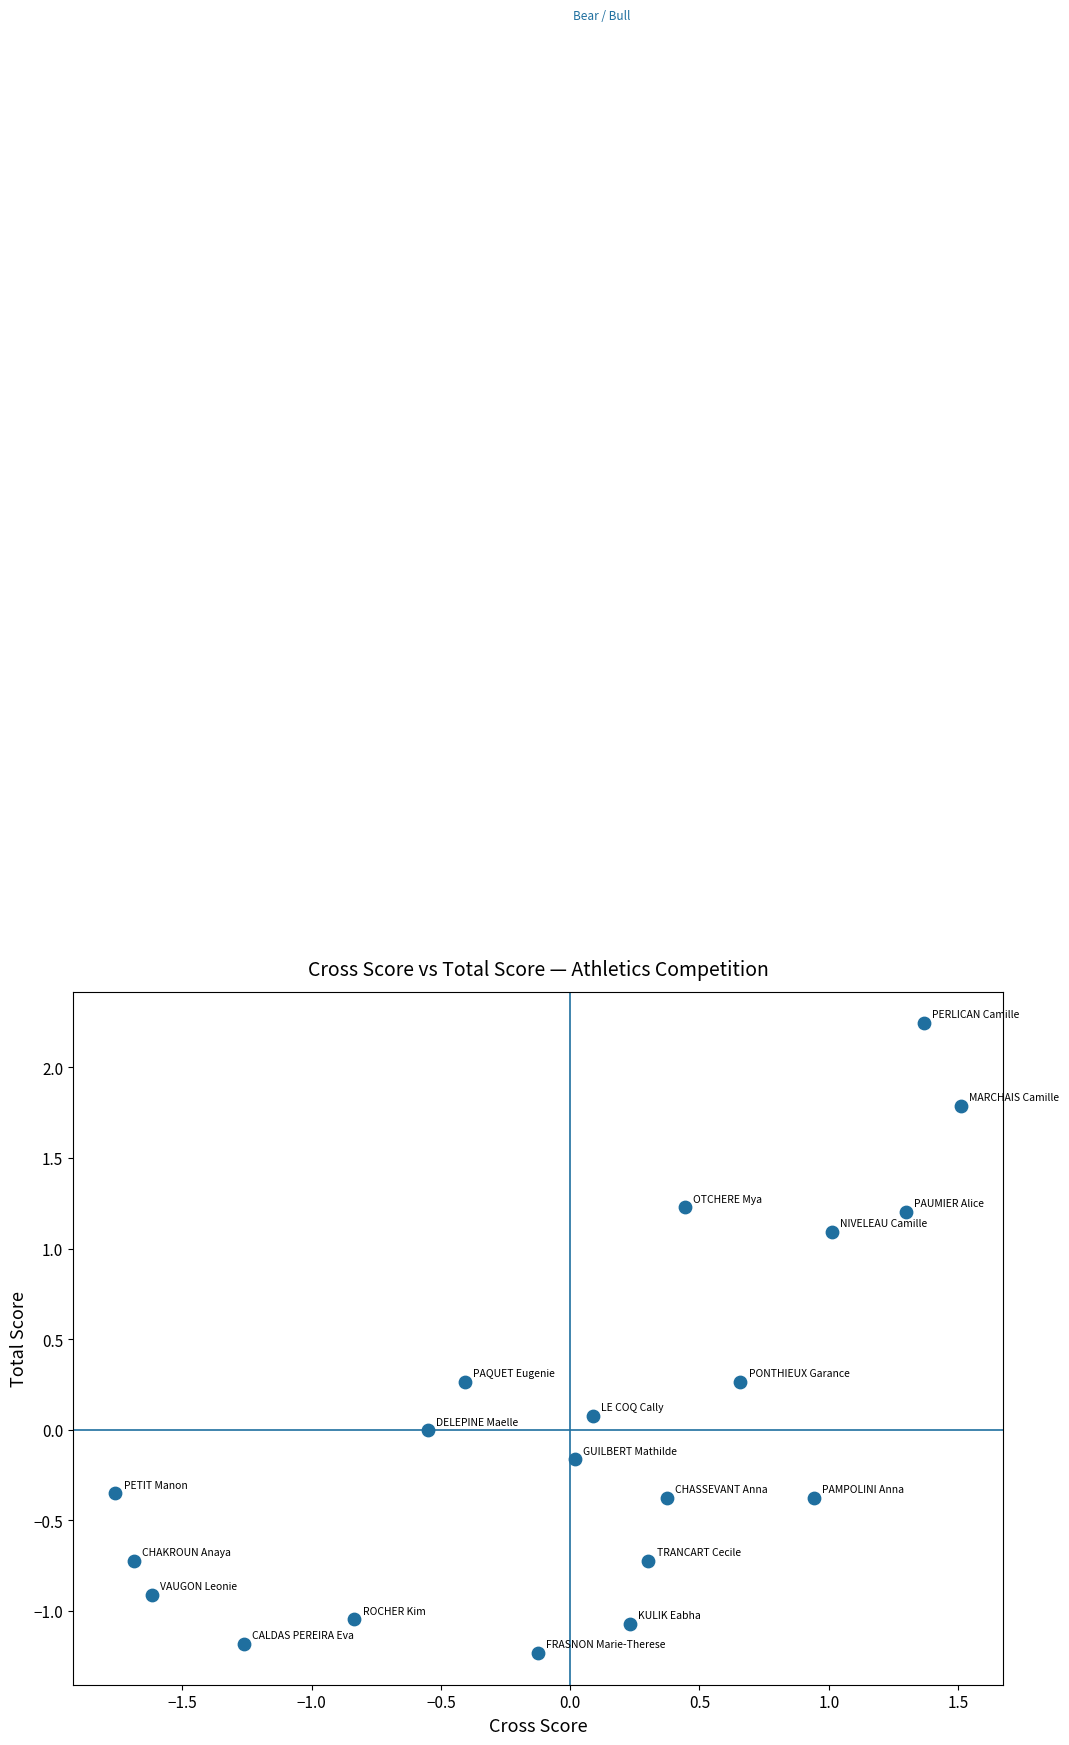

What is the range of Y values (max minus min)?

3.5